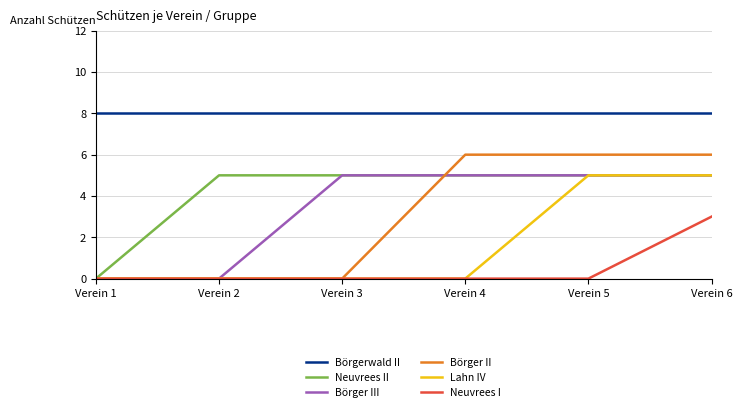

What is the spread (max minus min) of values at Verein 2?

8